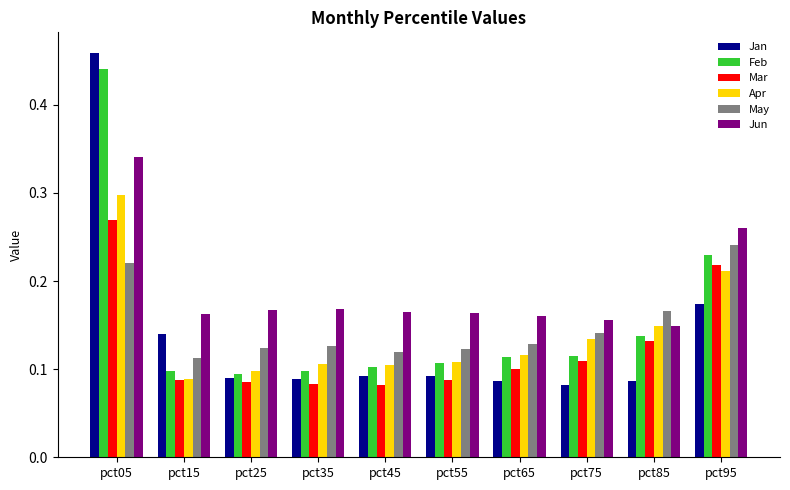

What is the total value across all series at pct45?

0.7